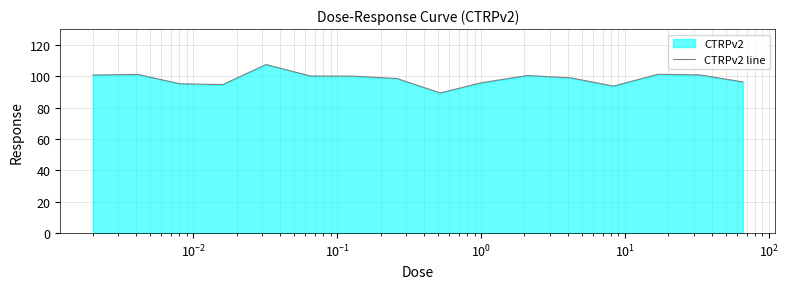

What is the difference between the maximum and minimum values?

18.1